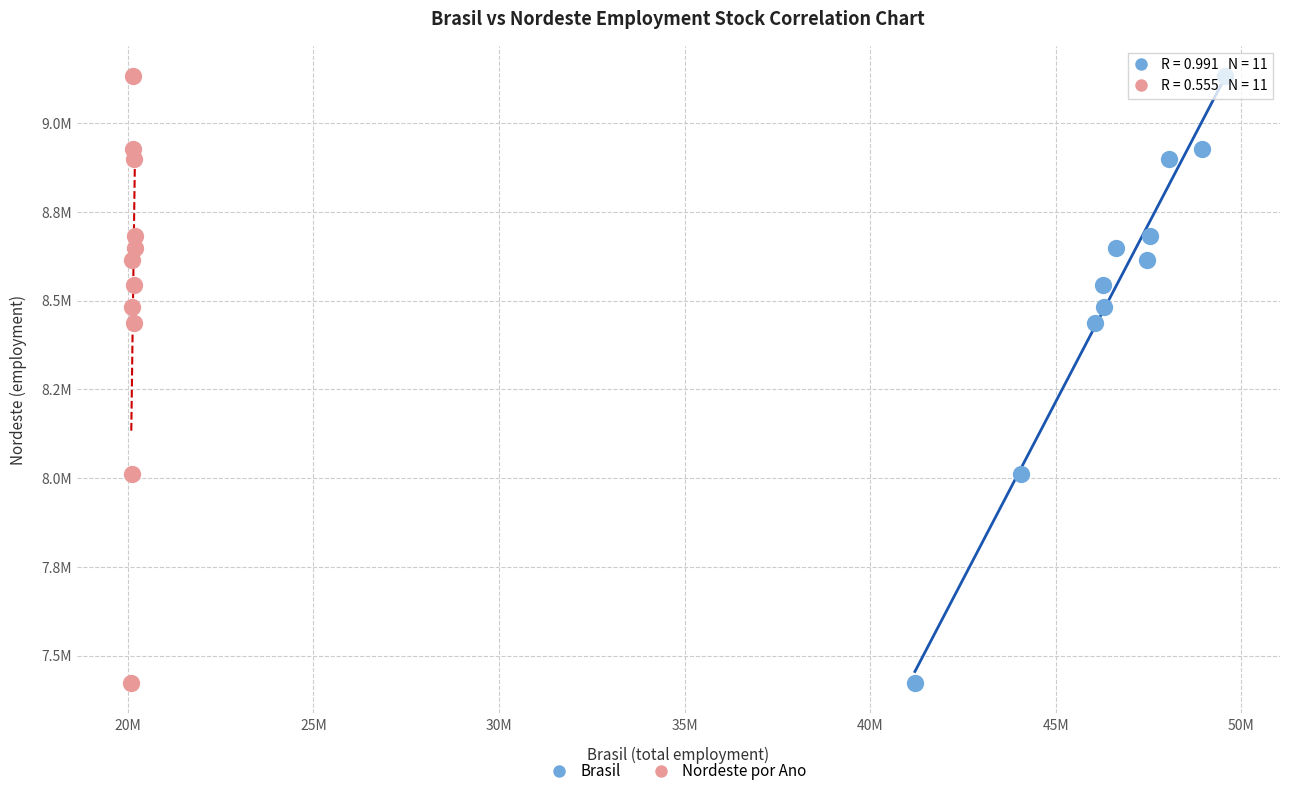

What are all the series names shown in the legend?

Brasil, Nordeste por Ano